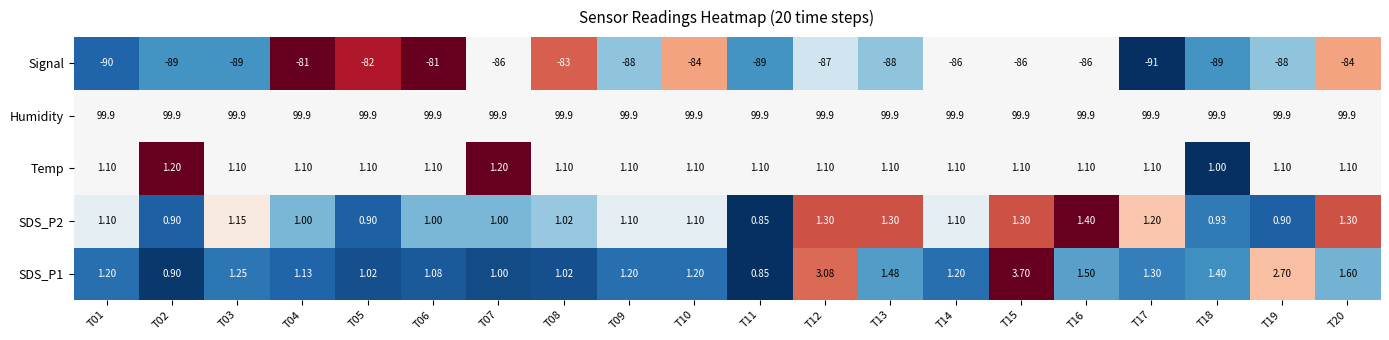

Which series has the largest total across all categories?

Humidity